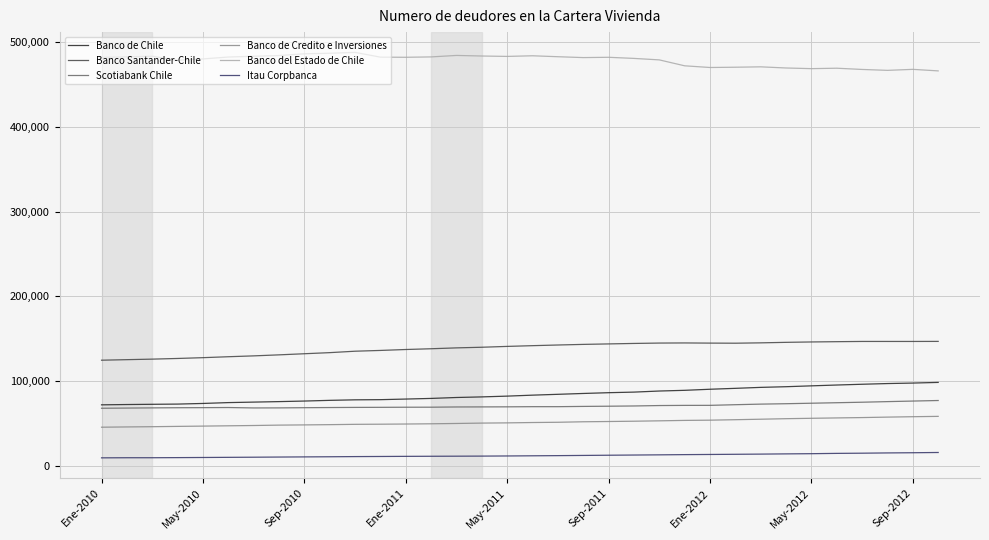

What is the maximum value shown in the chart?

487881